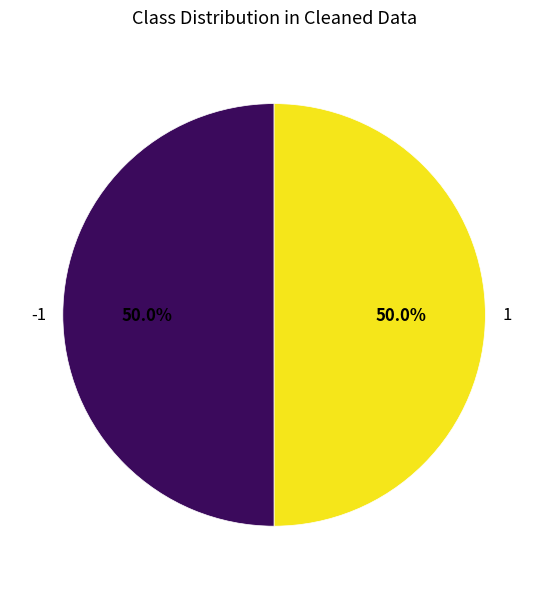

What is the ratio of the value at -1 to the value at 1?

1.0